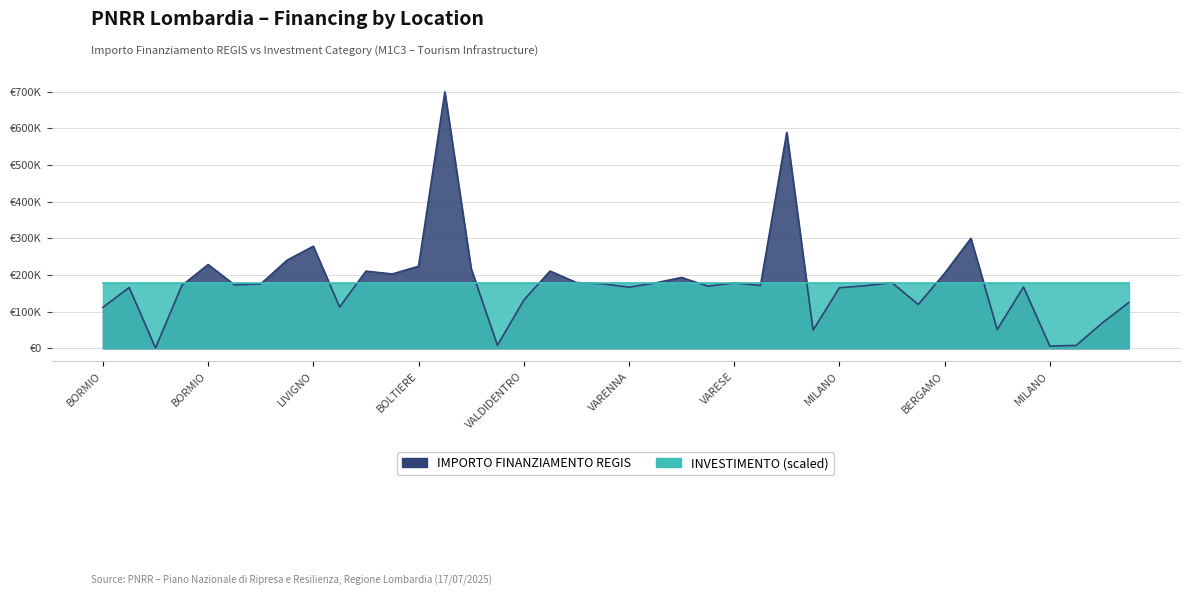

What is the greatest value displayed?

699734.4